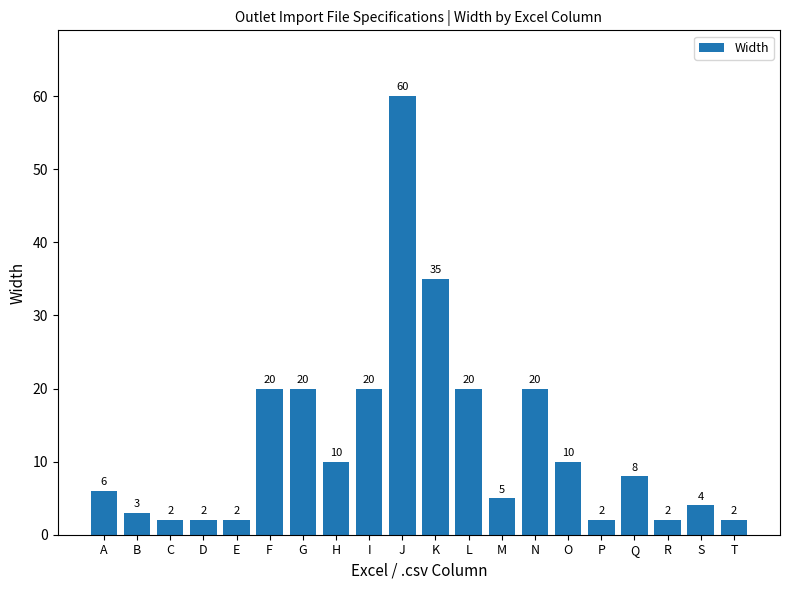

Approximately how many times larger is the value at G compared to M?

4.0